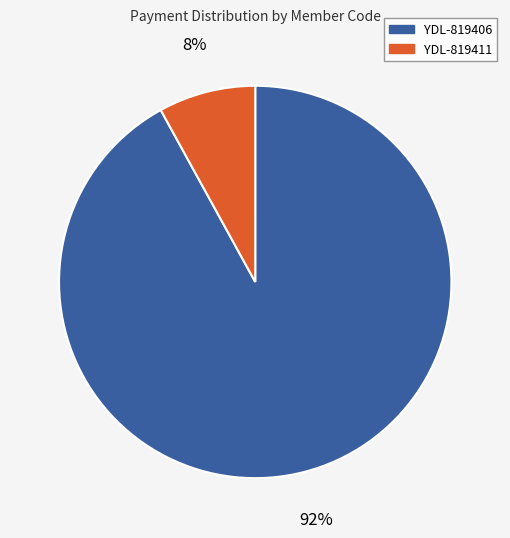

The YDL-819411 slice represents 17% of the pie. True or false?

False